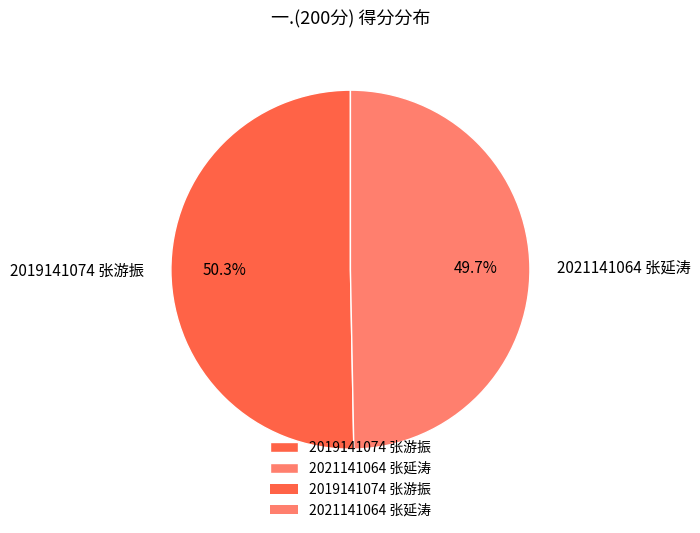

Which category has the biggest portion of the pie?

2019141074 张游振